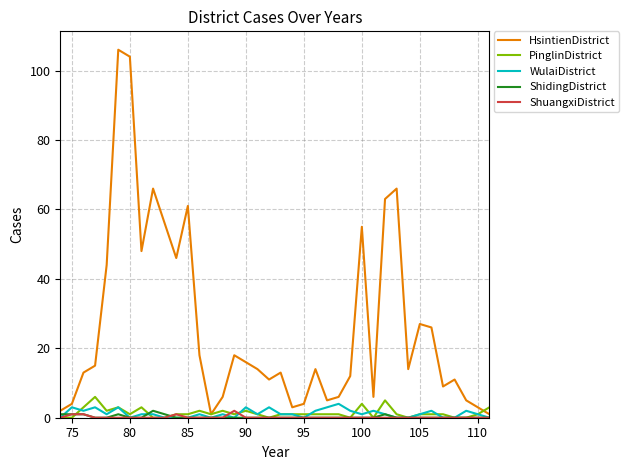

Which series has the largest range (max minus min)?

HsintienDistrict